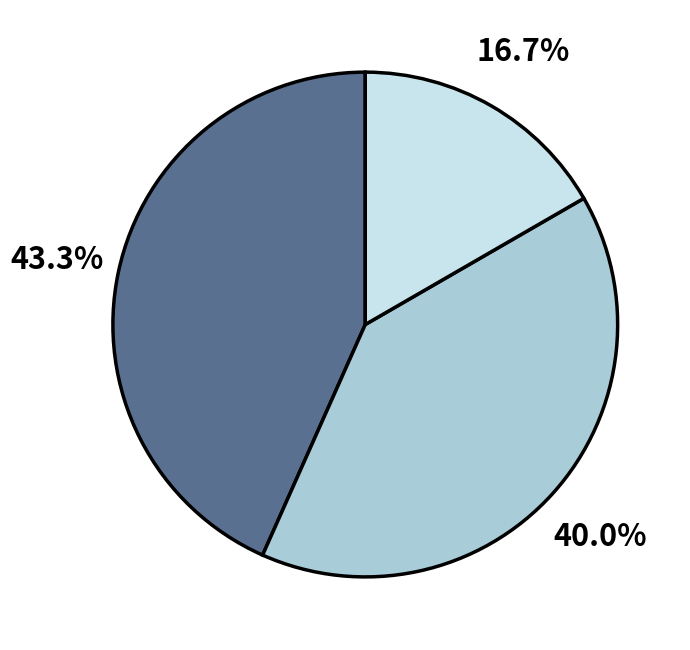

Is there a majority slice in this chart?

No